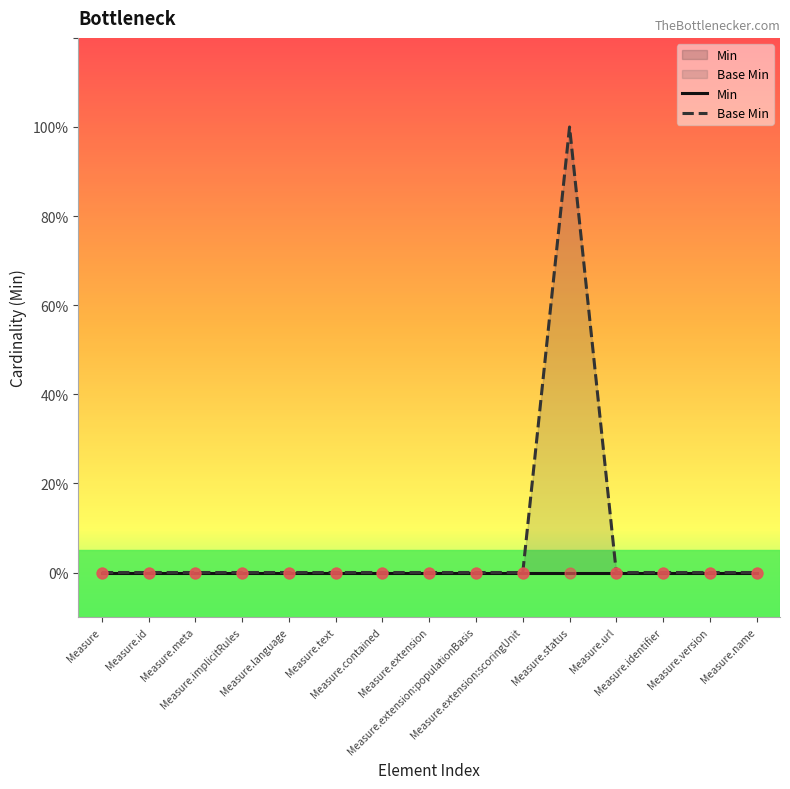

What is the change in value from Measure.meta to Measure.status?

+1